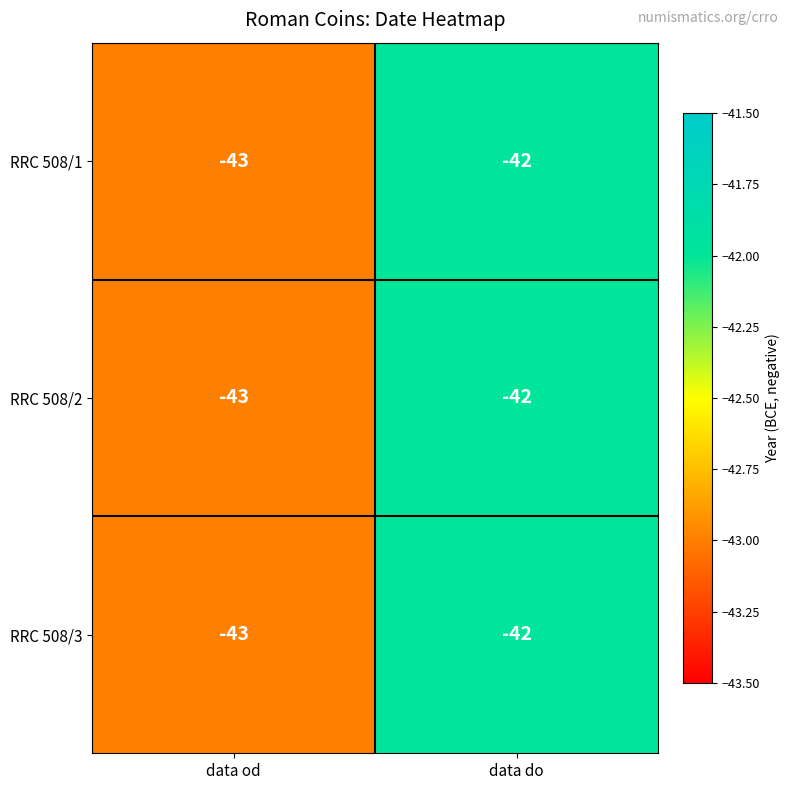

How many series are shown in this chart?

3